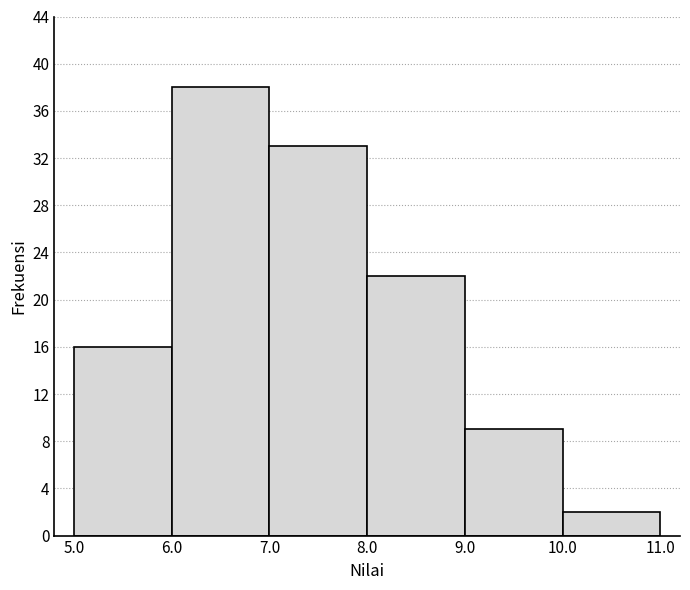

Reading left to right, list every bar in this chart as the range it spans on the x-axis followed by its height. The values are not printed on the chart, so give them approximately, as read against the axis.

5.0 to 6.0: 16
6.0 to 7.0: 38
7.0 to 8.0: 33
8.0 to 9.0: 22
9.0 to 10.0: 9
10.0 to 11.0: 2